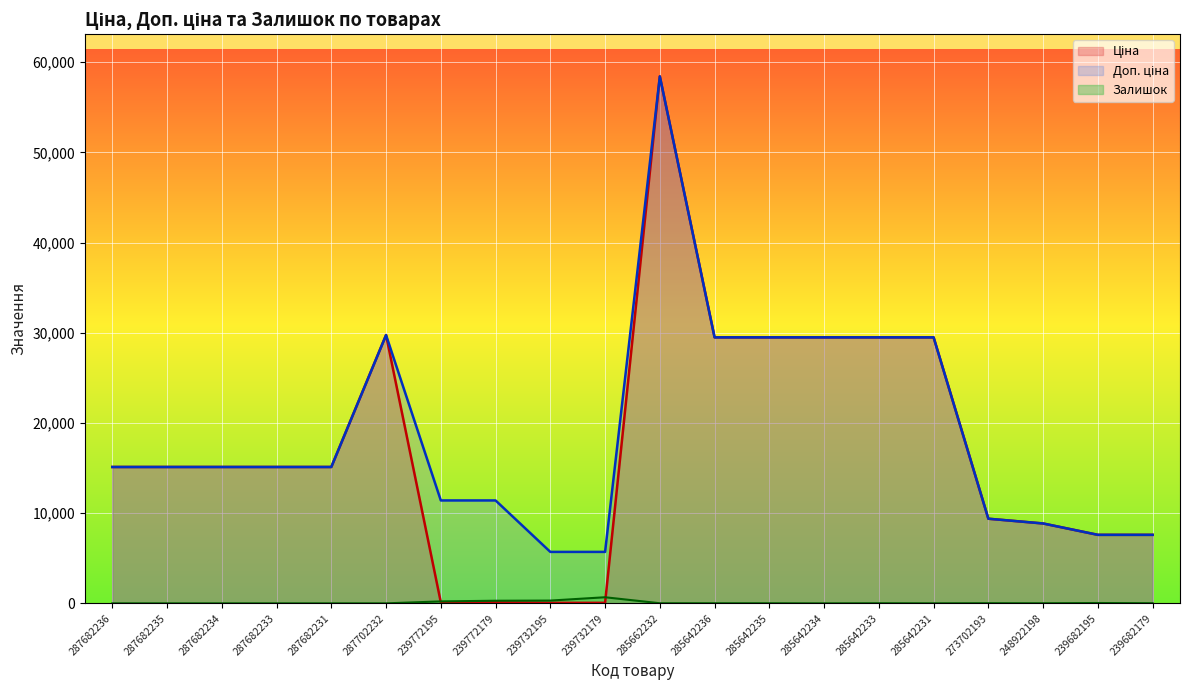

How many series are shown in this chart?

3